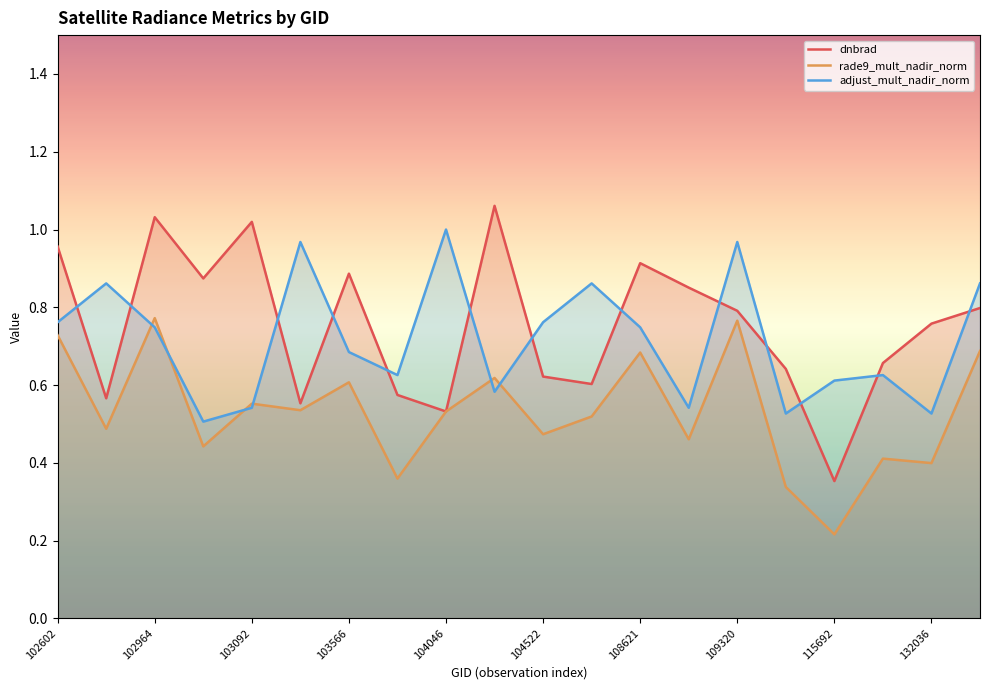

What is the maximum value shown in the chart?

1.1